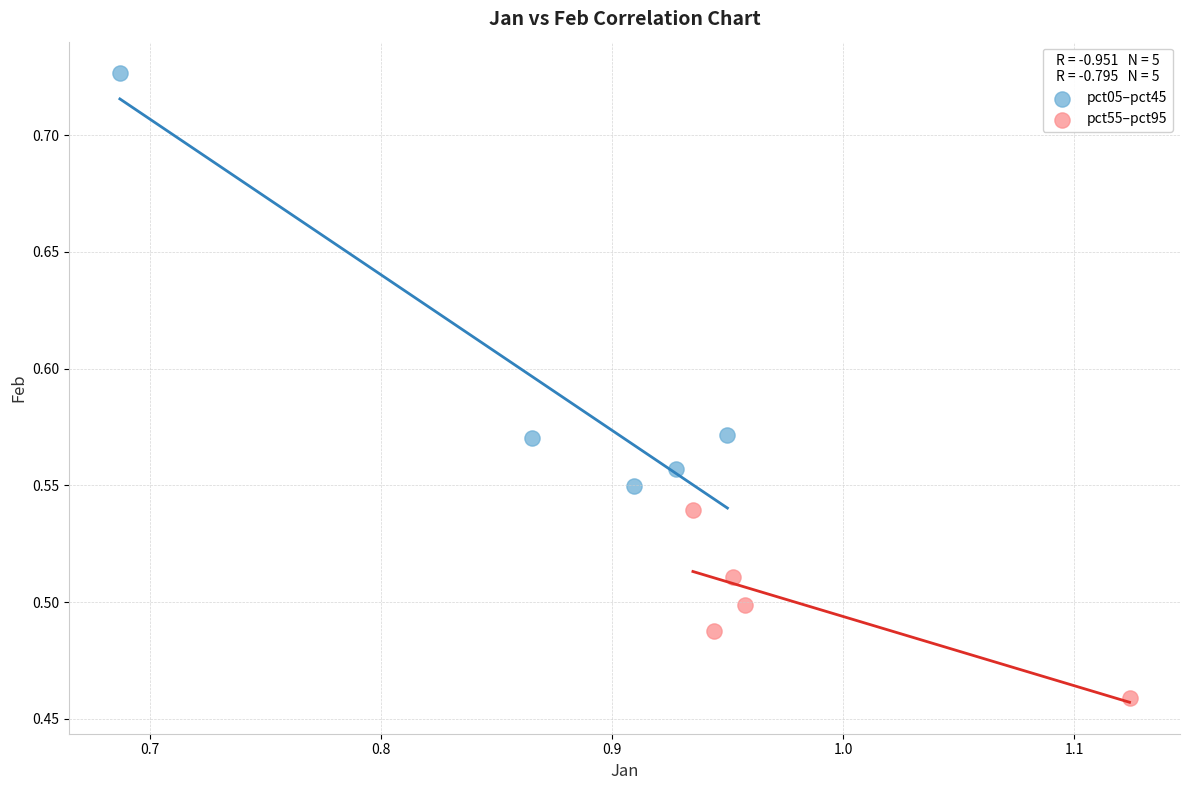

Which series contains the lowest Y value?

pct55–pct95